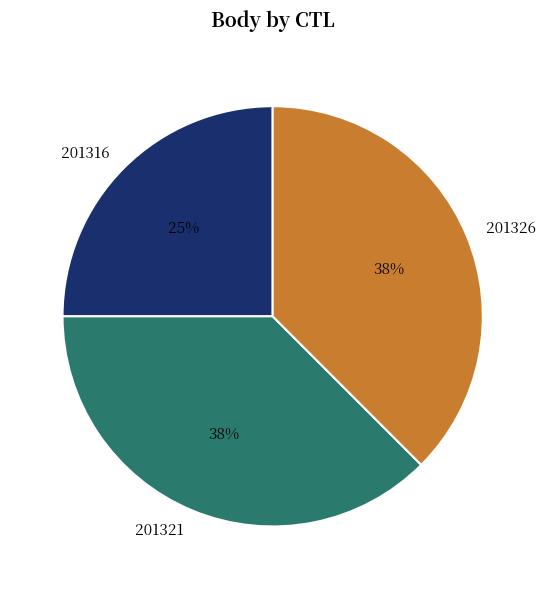

Do 201321 and 201326 together represent more than half of the pie?

Yes